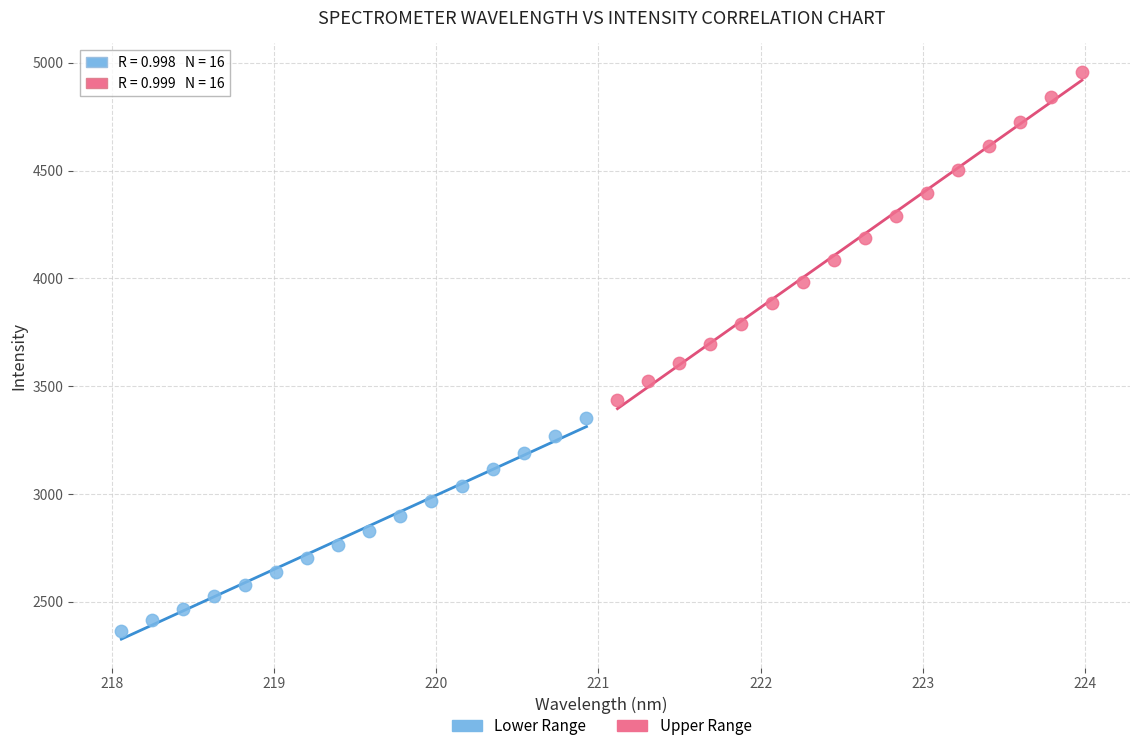

Which series contains the lowest Y value?

Lower Range